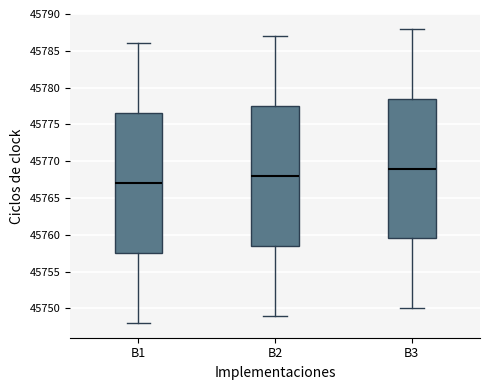

Where does the median line of the box for B1 sit on the y-axis? The values are not printed on the chart, so give them approximately, as read against the axis.

45767.0